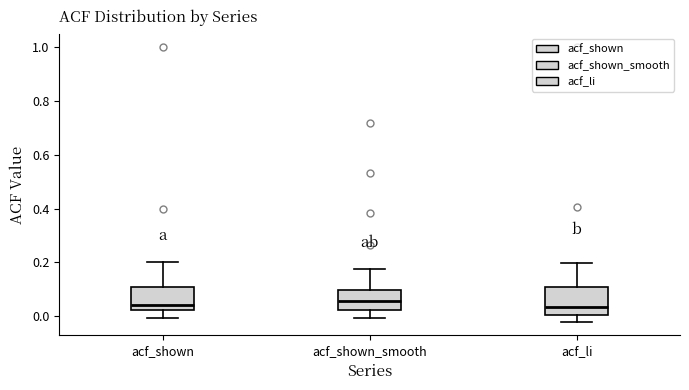

Reading left to right, read every box against the y-axis: the position of its median line, the range the box covers, and the ends of its whiskers. The values are not printed on the chart, so give them approximately, as read against the axis.

acf_shown: median 0.04, box 0.02 to 0.12, whiskers 0.00 to 0.20
acf_shown_smooth: median 0.06, box 0.02 to 0.10, whiskers 0.00 to 0.18
acf_li: median 0.04, box 0.00 to 0.10, whiskers -0.02 to 0.20